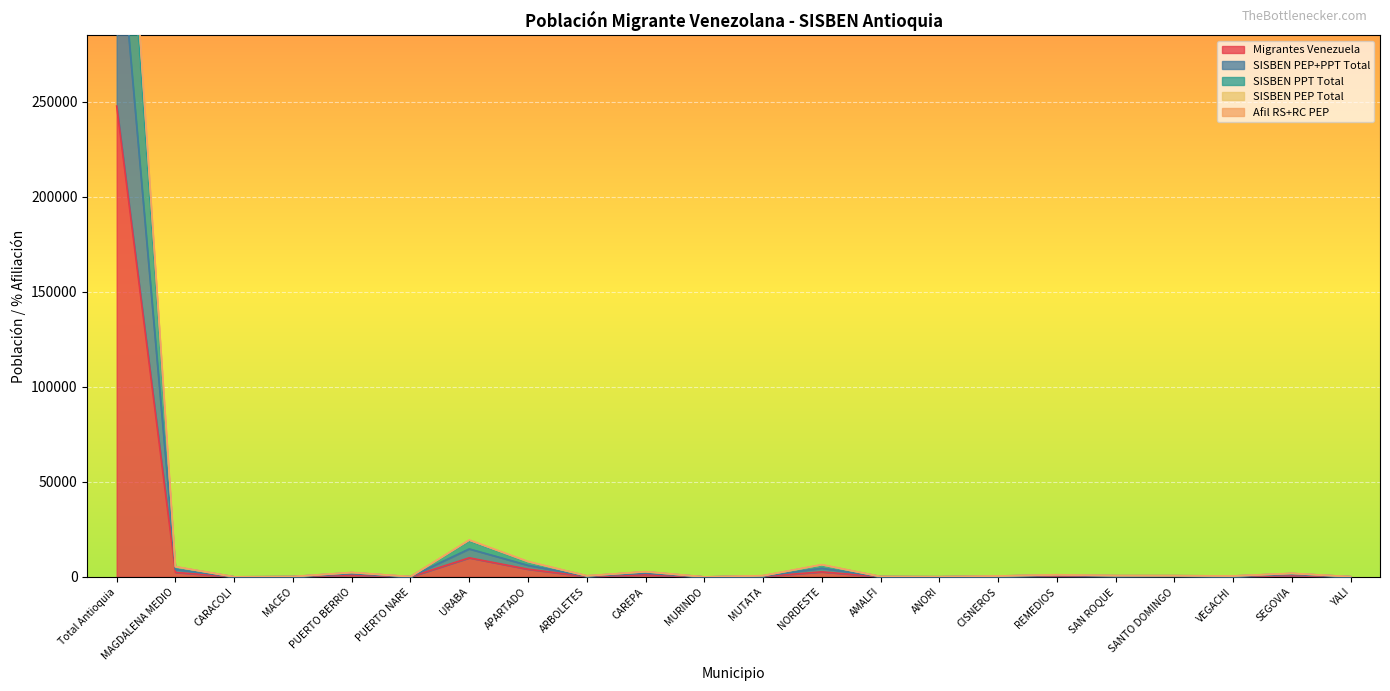

Is the value of SISBEN PPT Total at SEGOVIA greater than the value of Migrantes Venezuela at SANTO DOMINGO?

Yes